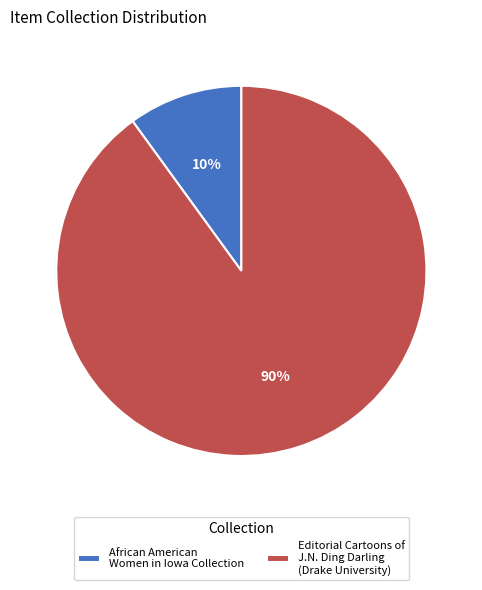

Which has a higher value, African American Women in Iowa Collection or Editorial Cartoons of J.N. Ding Darling (Drake University)?

Editorial Cartoons of J.N. Ding Darling (Drake University)